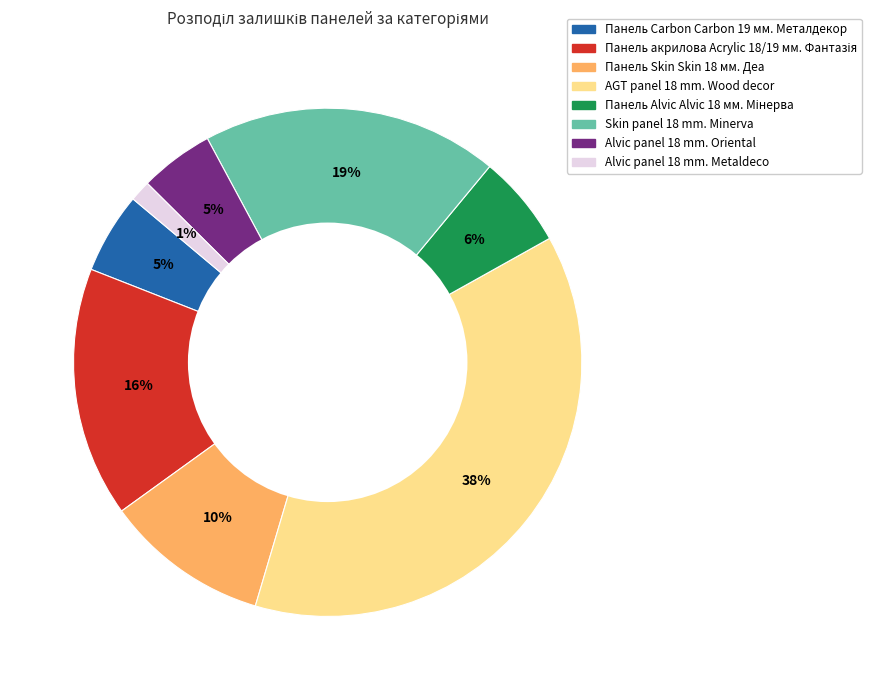

To the nearest percent, what portion does Alvic panel 18 mm. Metaldeco represent?

1%